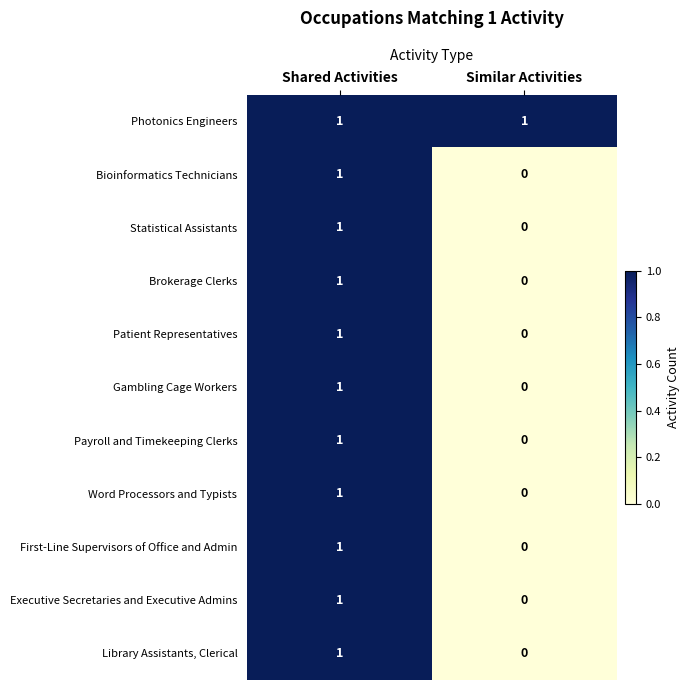

At which label does Brokerage Clerks reach its peak?

Shared Activities